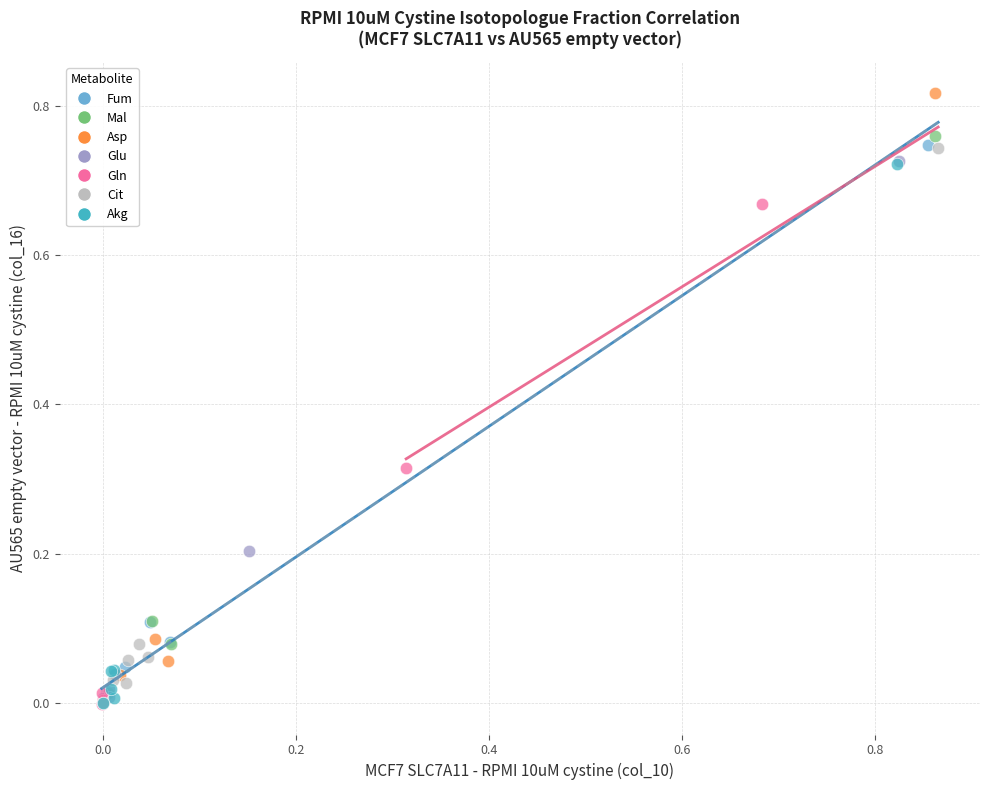

Which series contains the highest Y value?

Asp